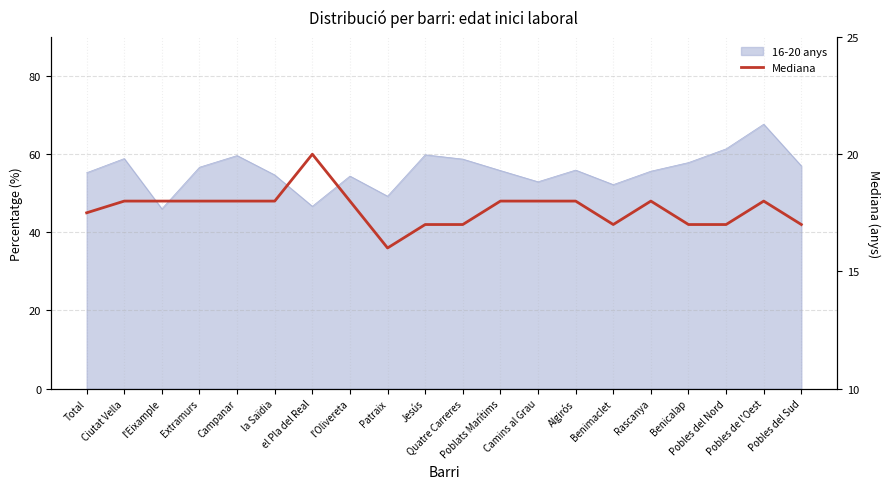

How many points are higher than both their immediate neighbors (excluding endpoints)?

3